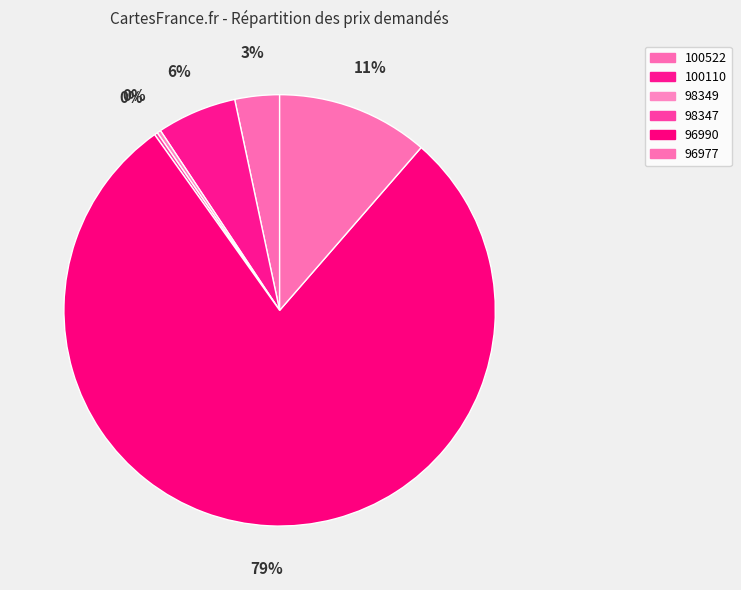

What is the smallest slice in the pie chart?

98347